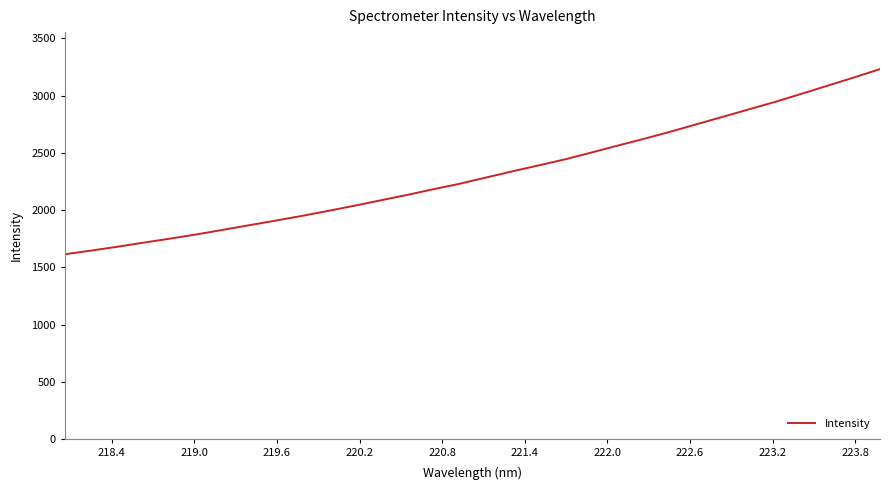

What is the difference between the maximum and minimum values?

1614.8